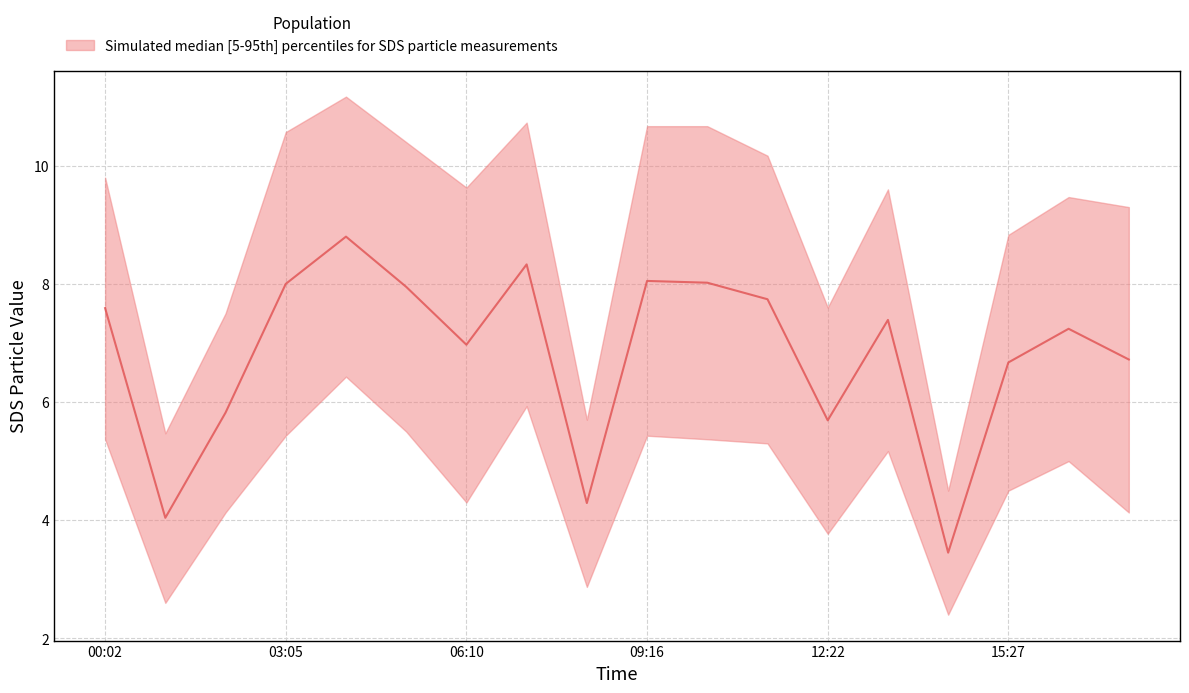

True or false: the data shows 4.0 at 15:27.

False